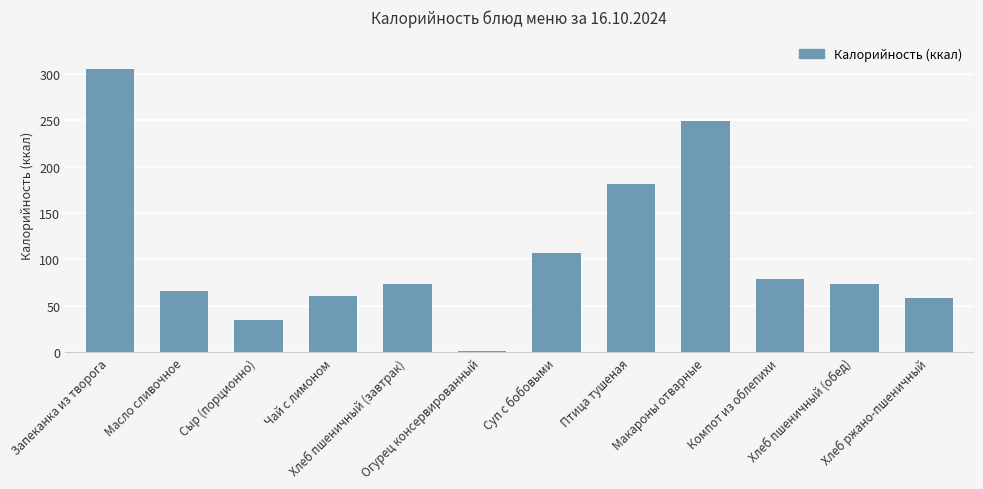

What is the change in value from Масло сливочное to Макароны отварные?

+183